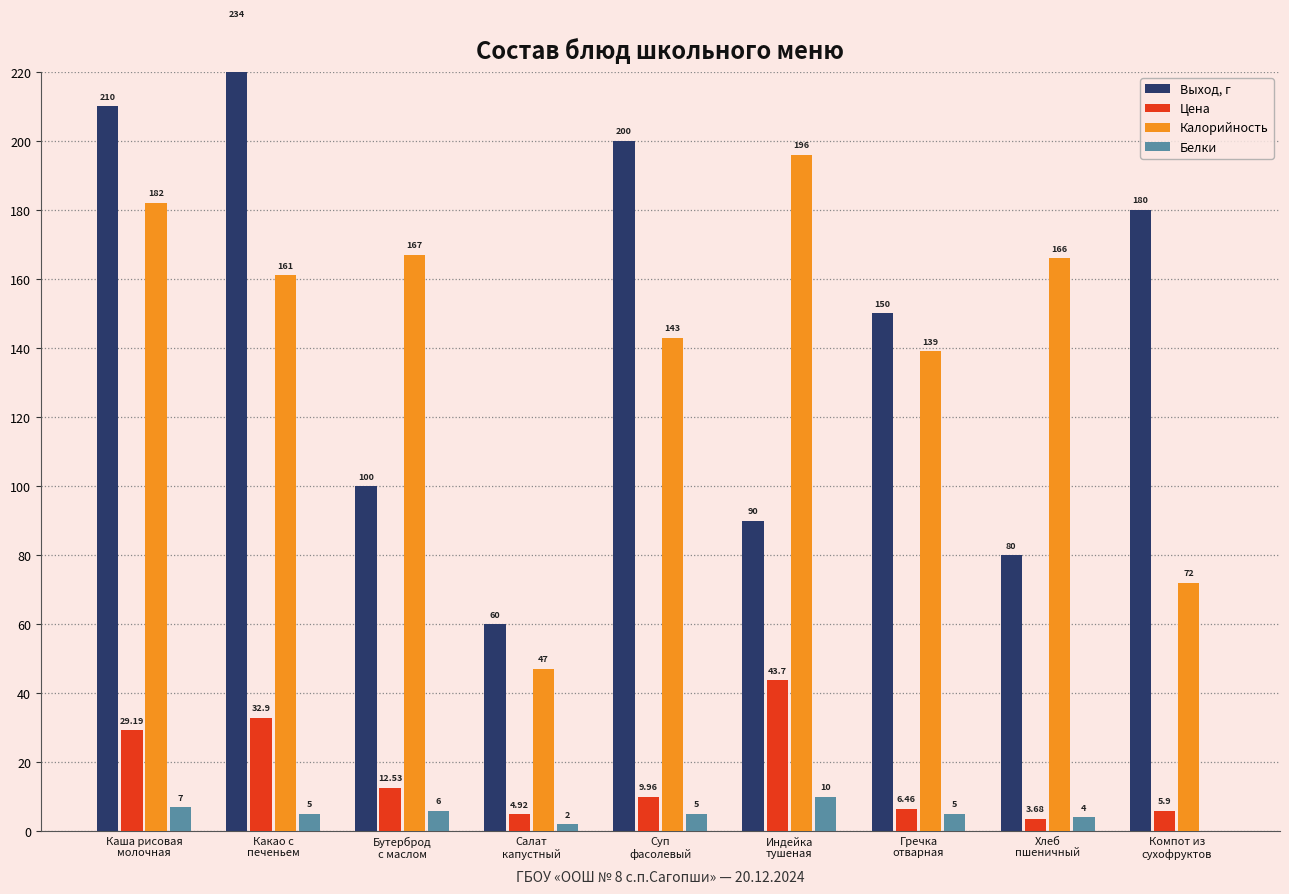

Is it true that Цена equals 3.3 at Салат
капустный?

False